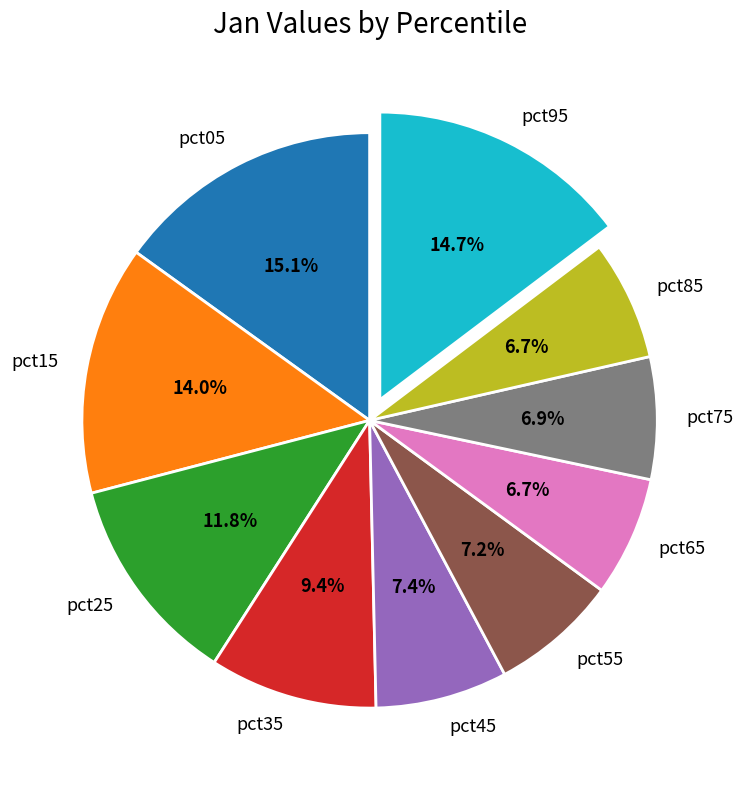

Between pct95 and pct15, which is larger?

pct95